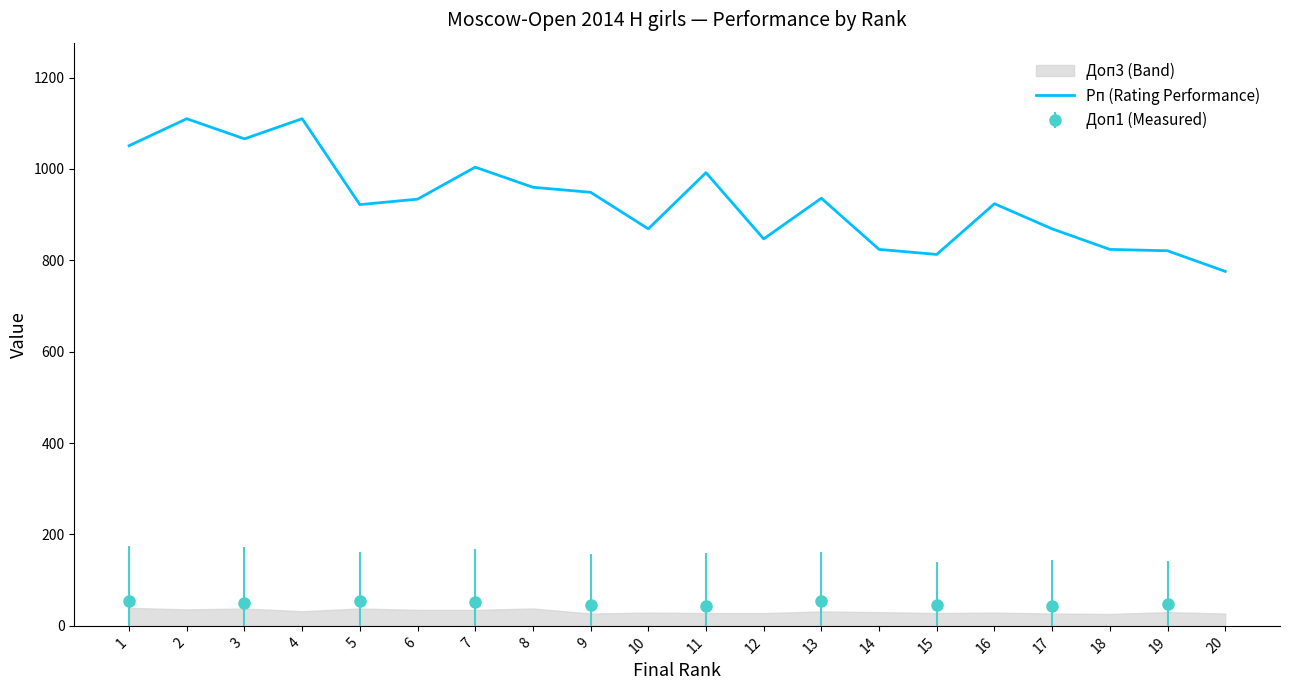

The chart shows a value of 821 at 19. True or false?

True